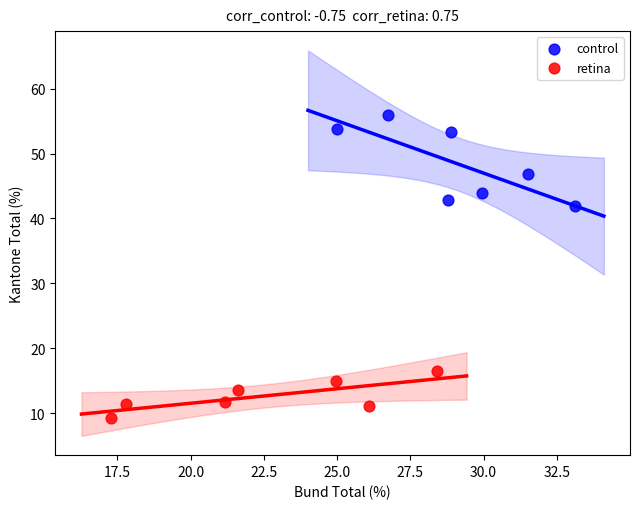

Which series has the widest spread of Y values?

control